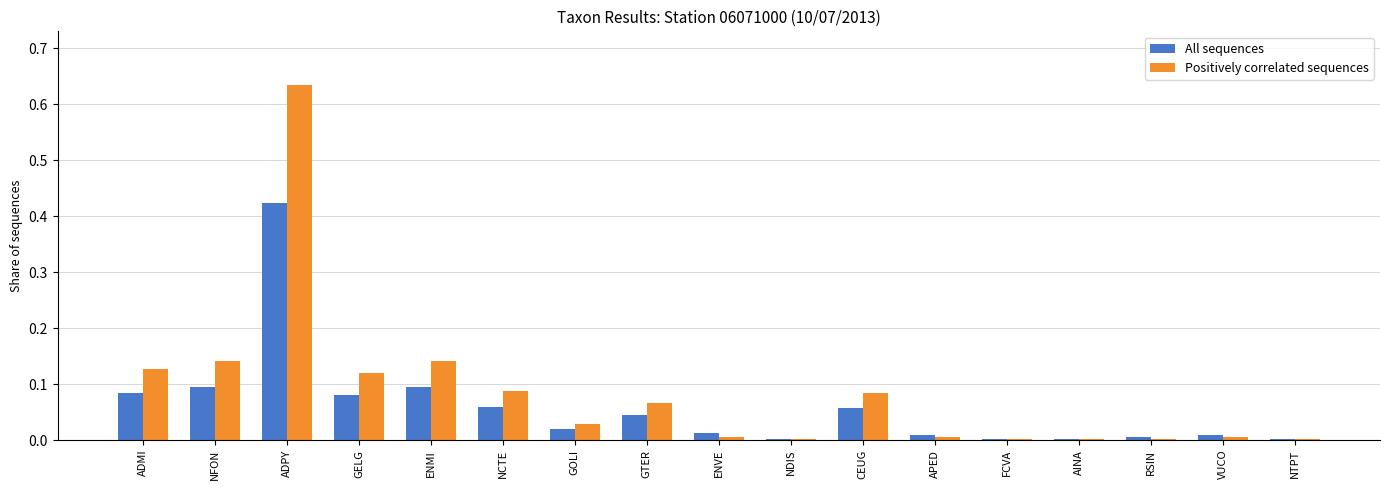

How many categories are shown in the chart?

17